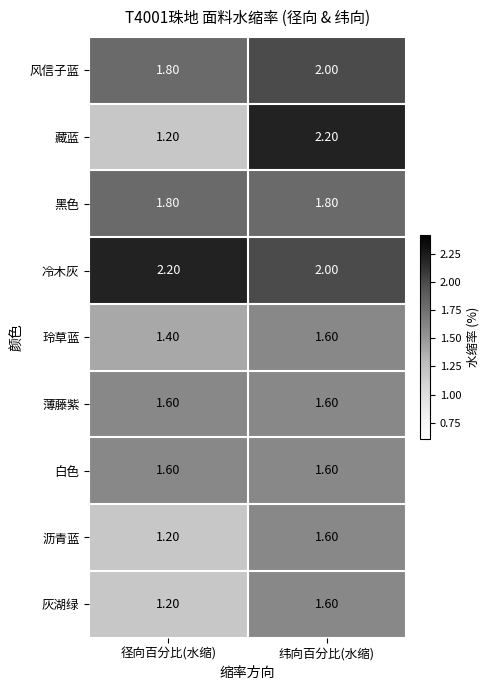

At which category is the sum across all series the highest?

纬向百分比(水缩)